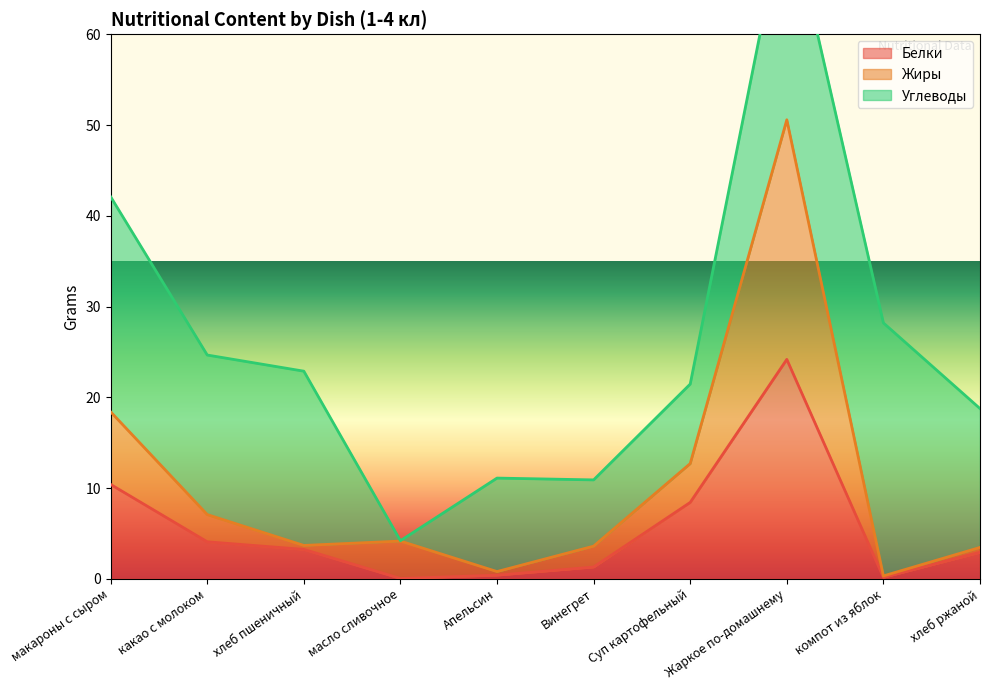

True or false: Жиры and Белки intersect in this chart.

False